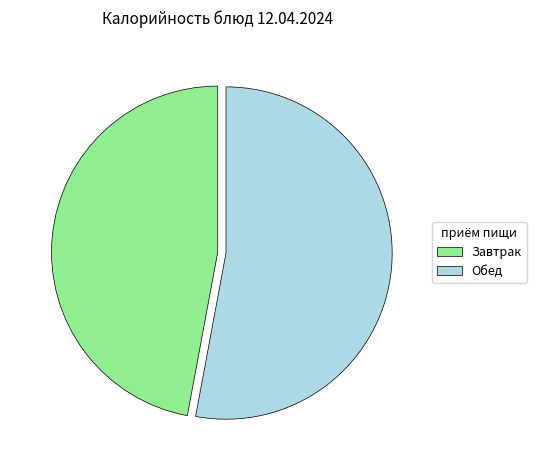

True or false: Обед accounts for 53% of the total.

True